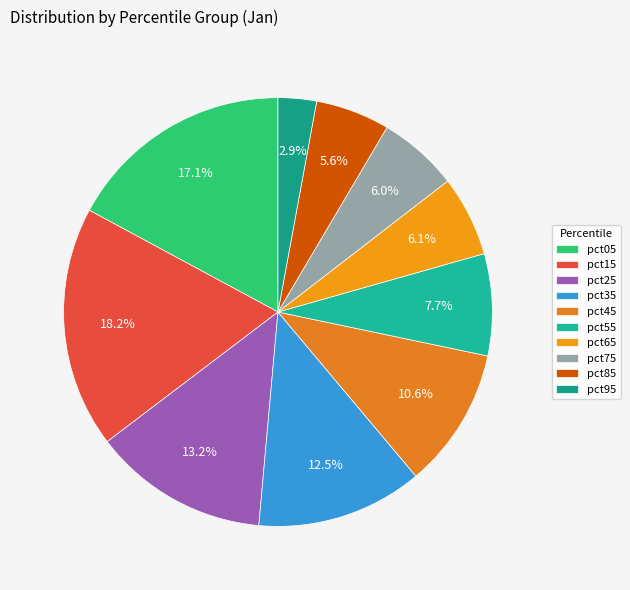

Which slice is the smallest?

pct95